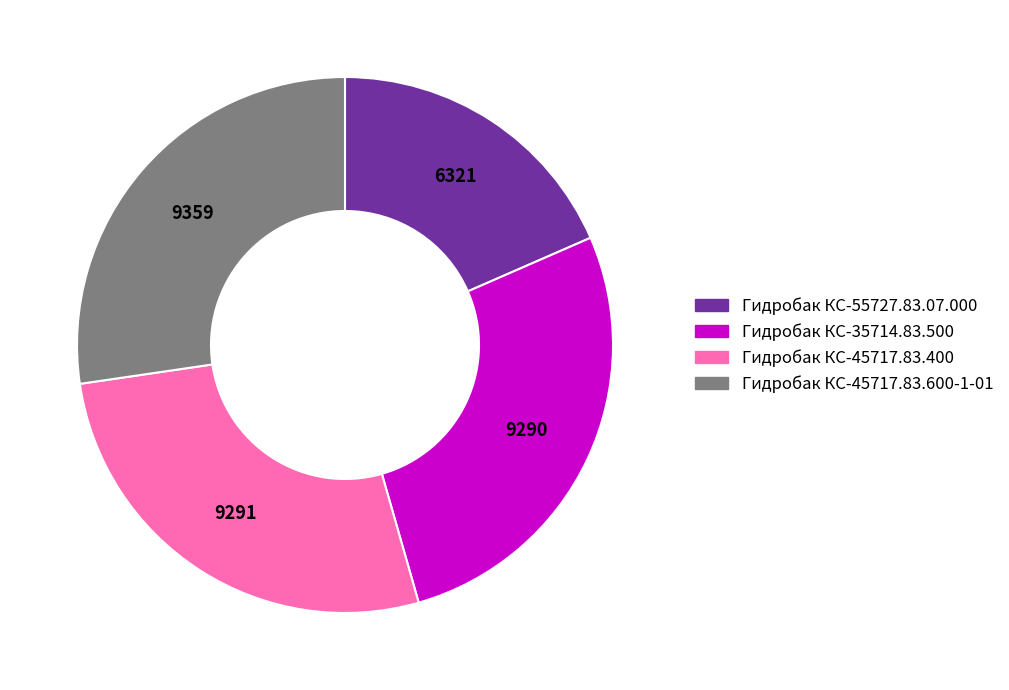

Which category has the smallest portion of the pie?

Гидробак КС-55727.83.07.000